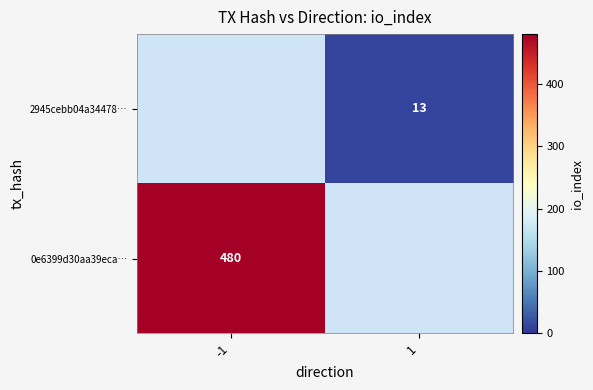

Is the value of 2945cebb04a34478… at 1 greater than the value of 0e6399d30aa39eca… at -1?

No